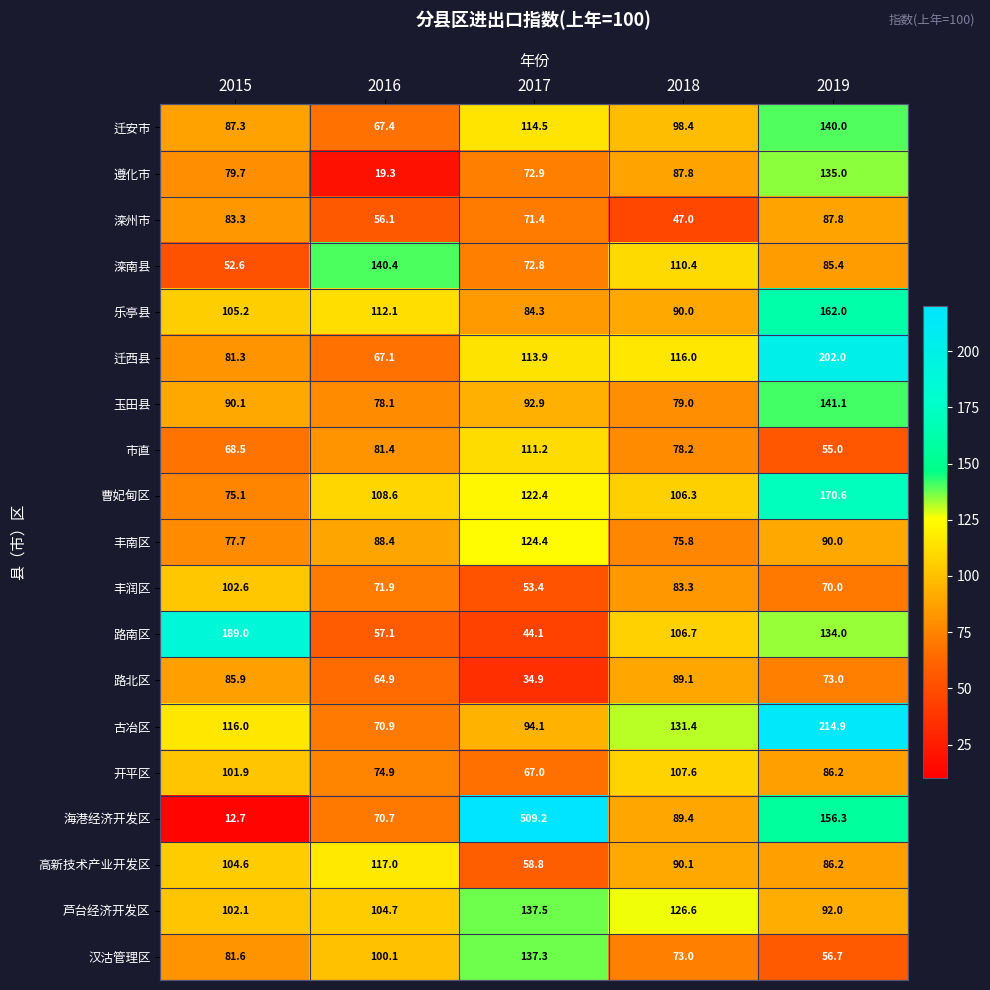

At which label is 市直 closest to 83?

2016